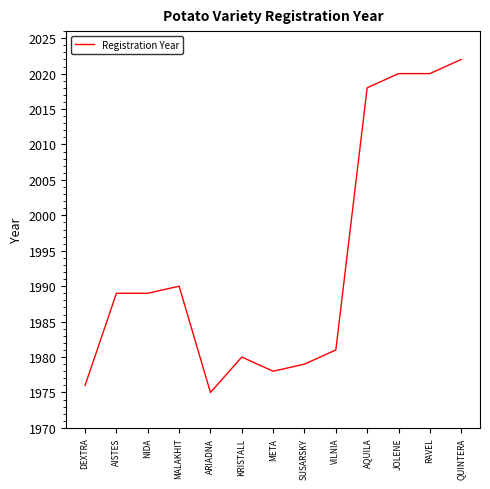

What is the maximum value shown in the chart?

2022